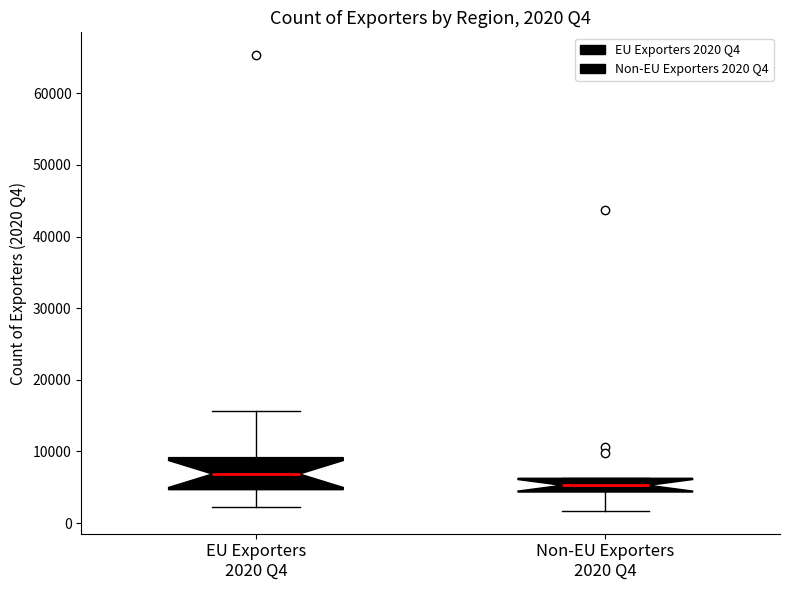

Comparing the boxes themselves (not the whiskers), which one is the tallest?

EU Exporters 2020 Q4